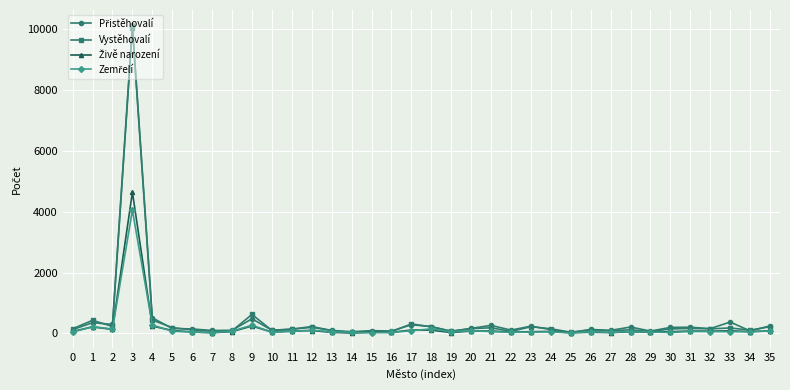

How many series are shown in this chart?

4